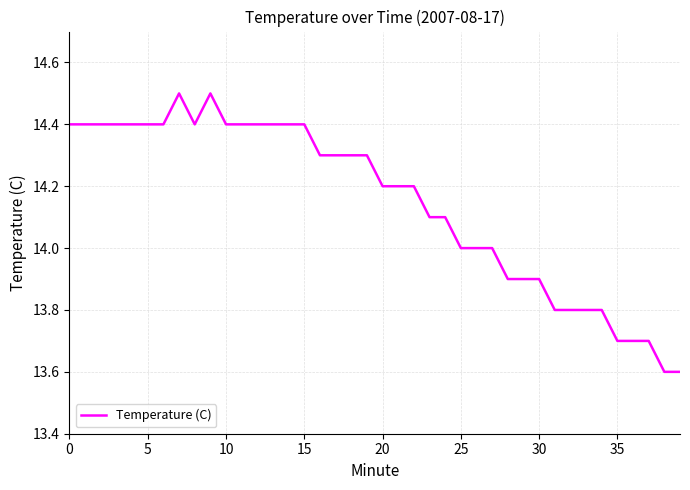

Count the values in the range 13 to 14.

15